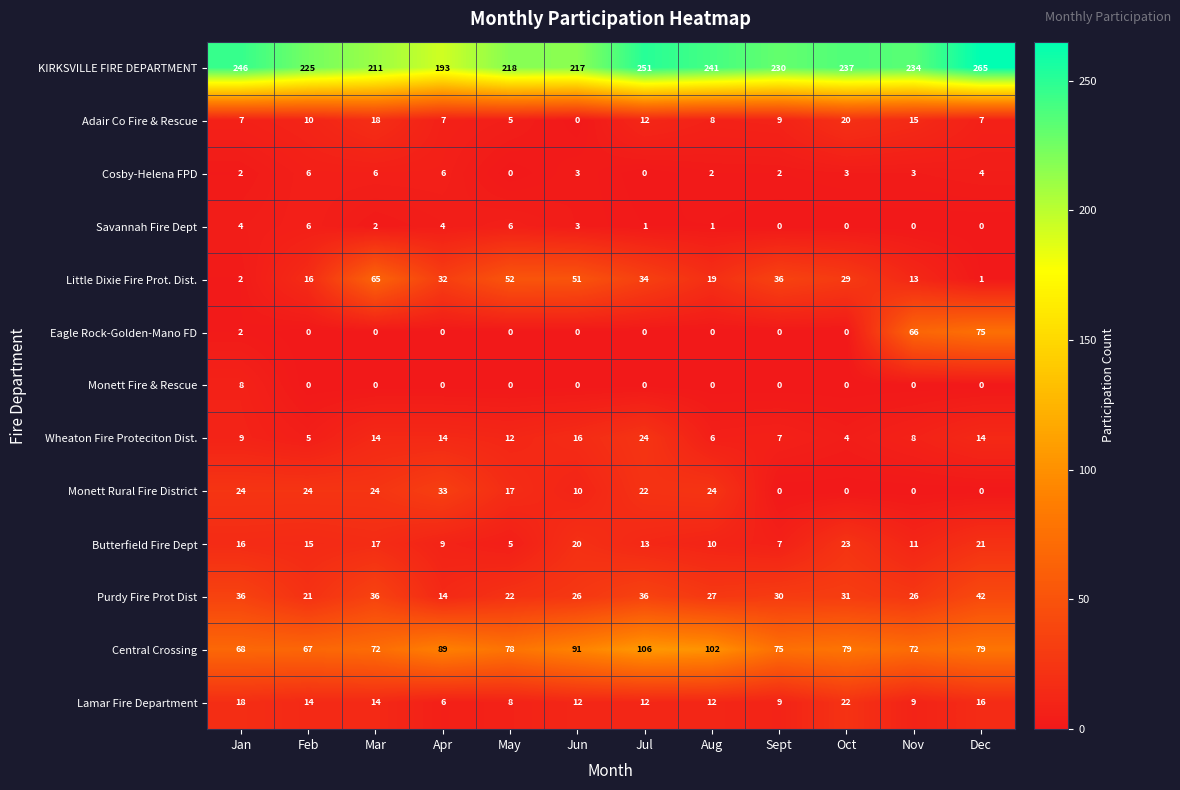

At which label does Monett Rural Fire District reach its peak?

Apr